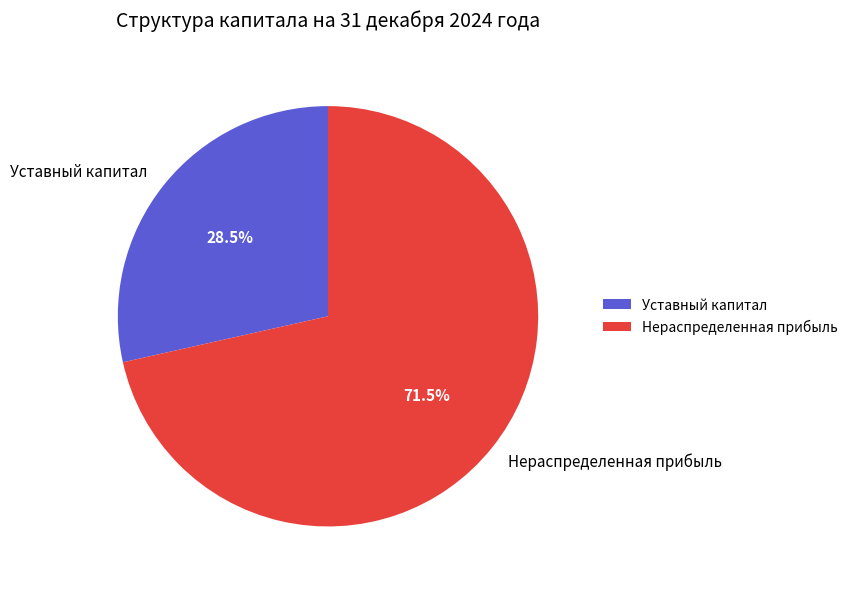

Is there a majority slice in this chart?

Yes